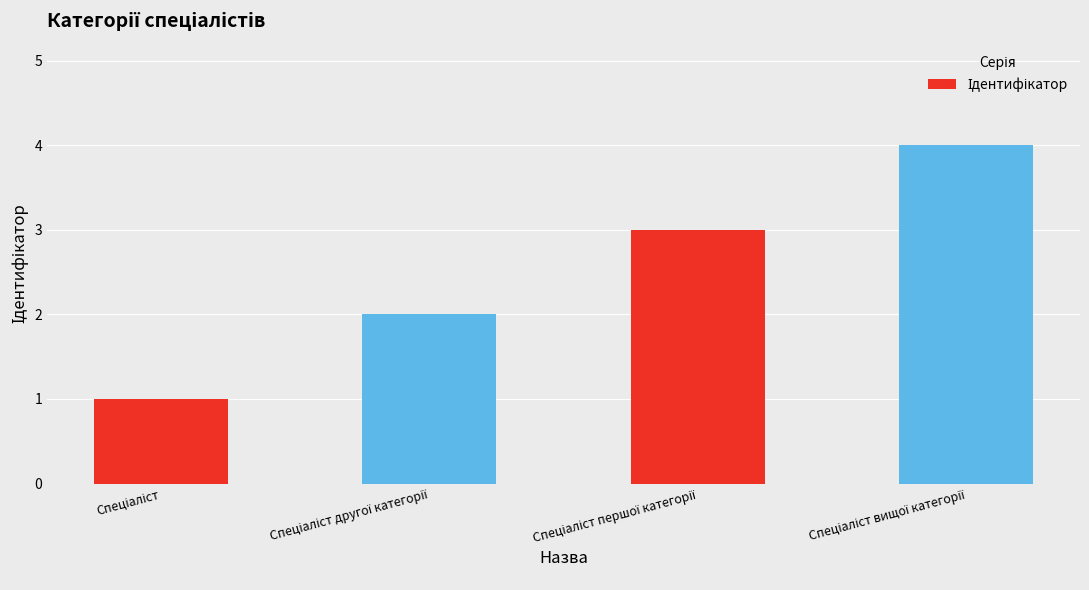

What is the maximum value shown in the chart?

4